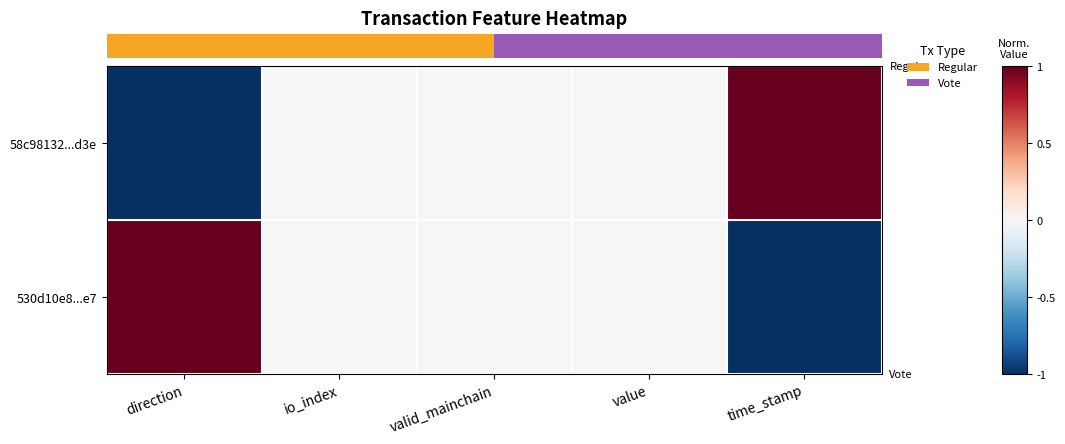

How many categories are shown in the chart?

5